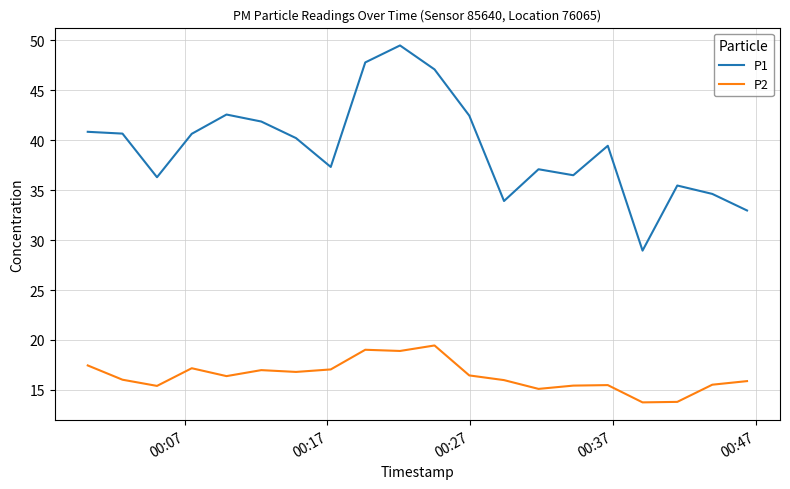

Which series has the largest range (max minus min)?

P1